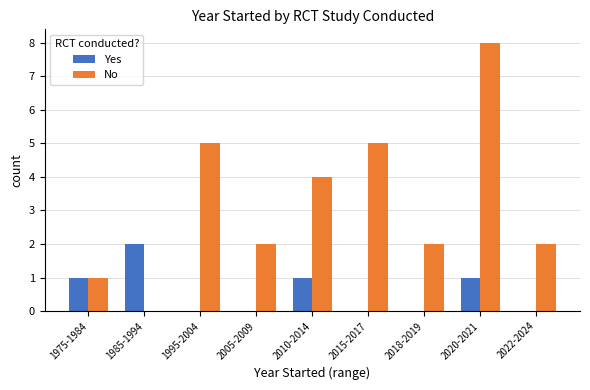

The value of No at 2018-2019 is 3. True or false?

False